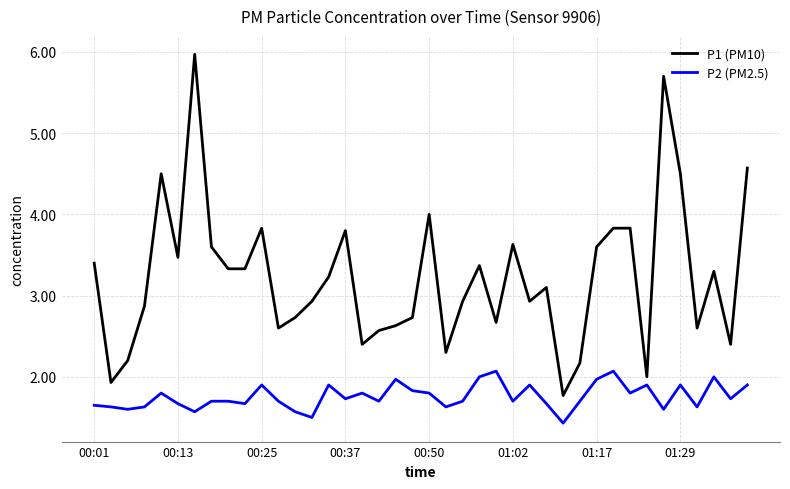

Which series has the widest spread of values?

P1 (PM10)